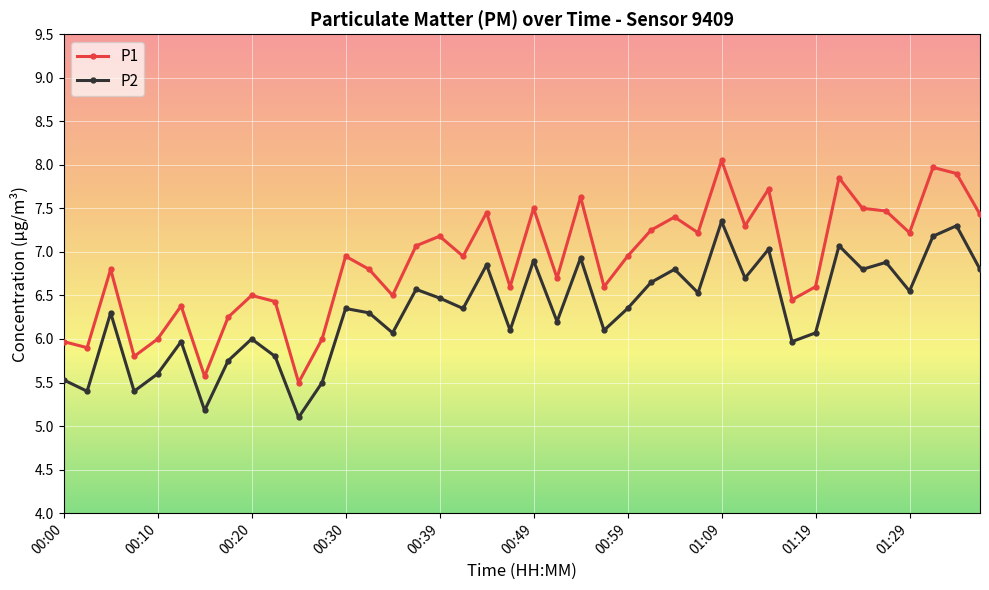

List the series in order of their peak value, lowest first.

P2, P1